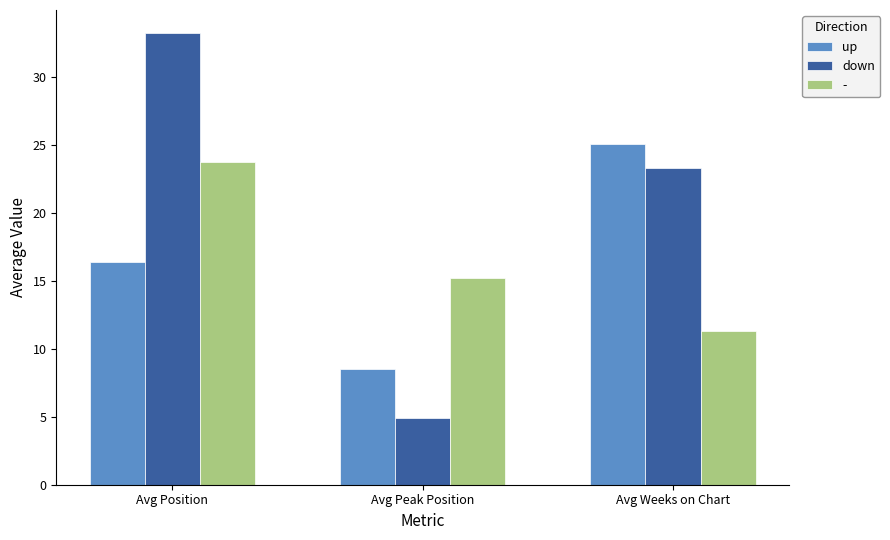

Is the value of down at Avg Position greater than the value of up at Avg Position?

Yes